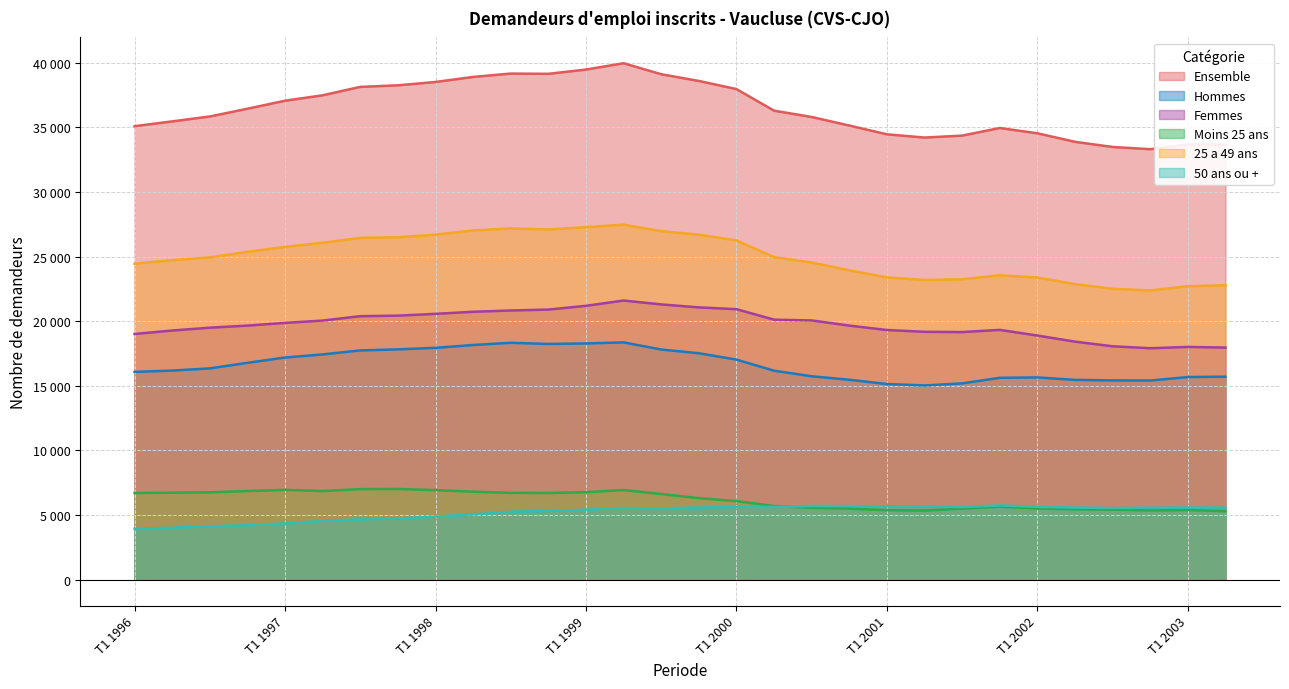

How many values in the Moins 25 ans series exceed 6630?

14